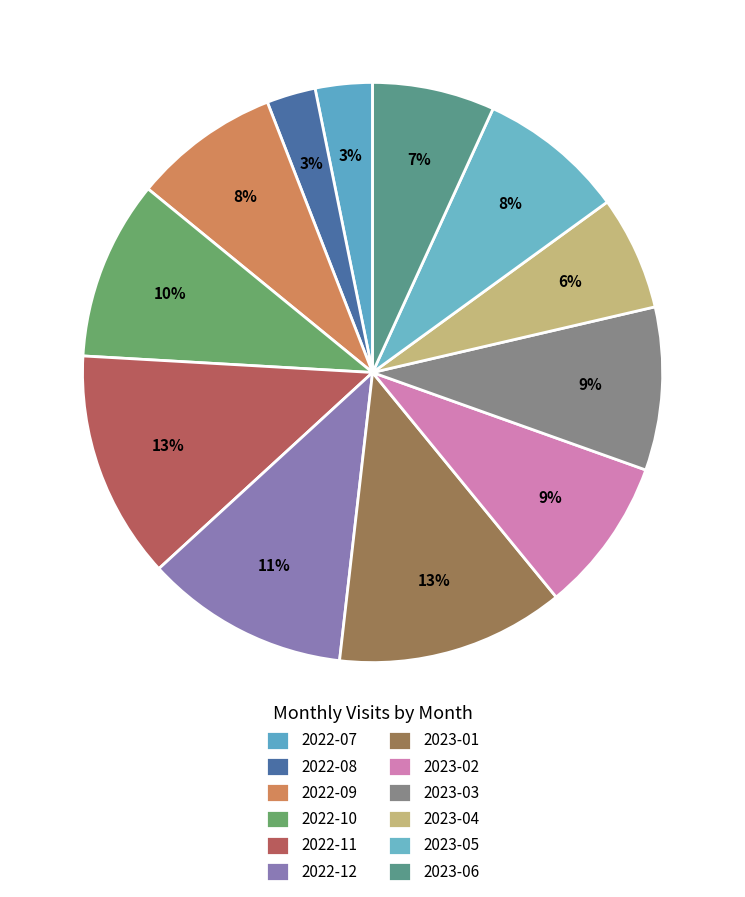

How many segments does this pie chart have?

12